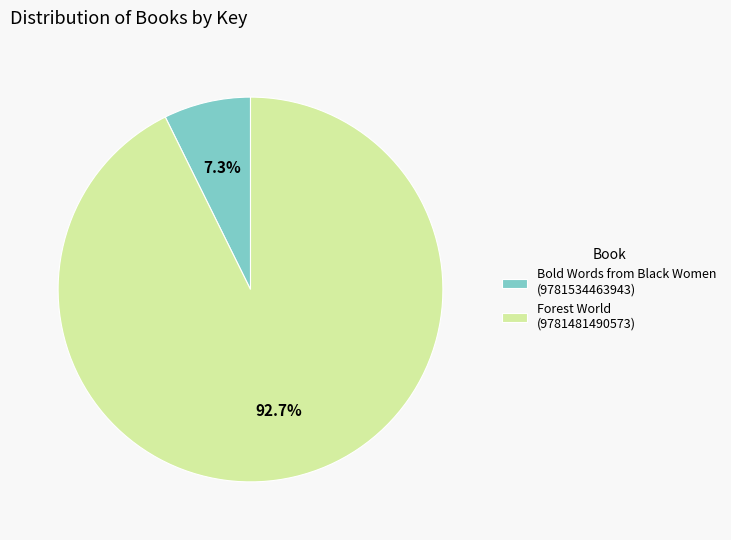

What percentage is NOT represented by Bold Words from Black Women (9781534463943)?

92.7%